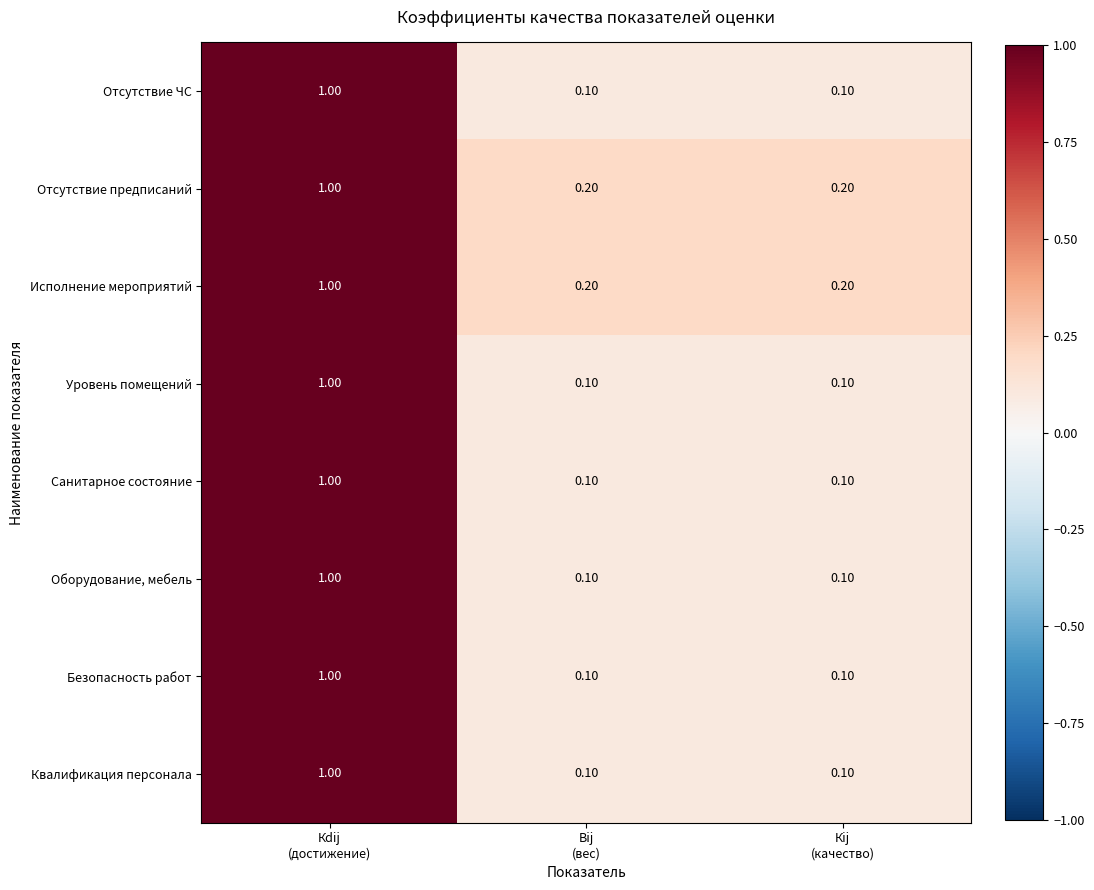

How many distinct data groups are displayed?

8